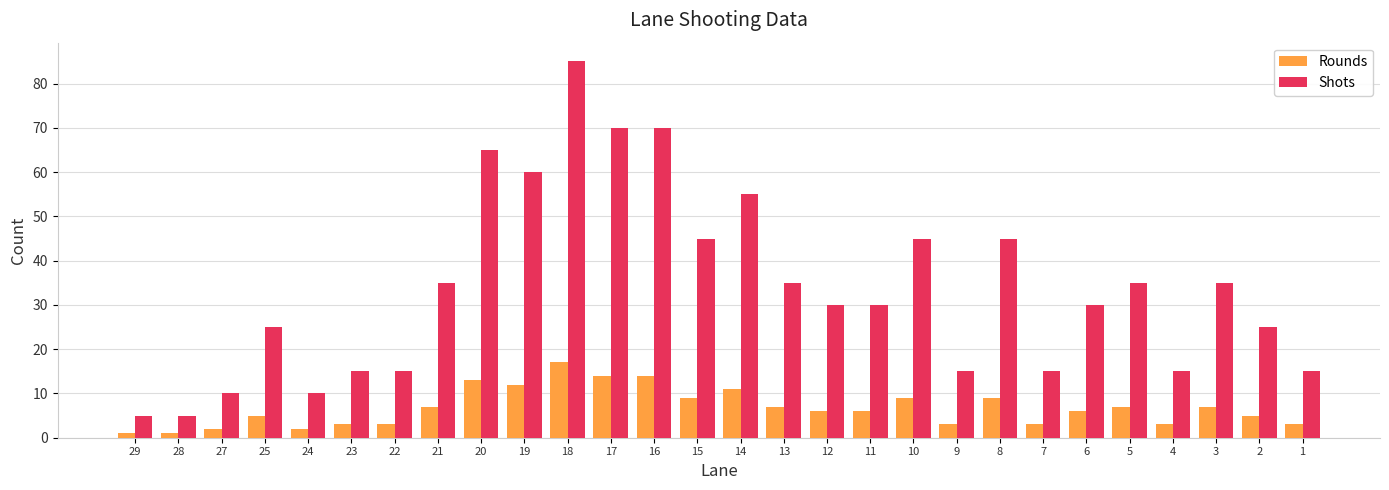

Is it true that Rounds equals 5 at 25?

True